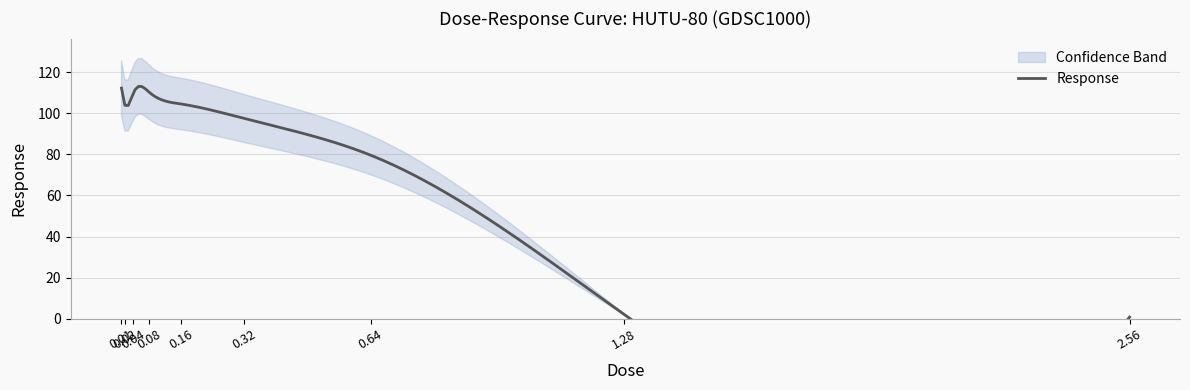

What is the average value?

80.1